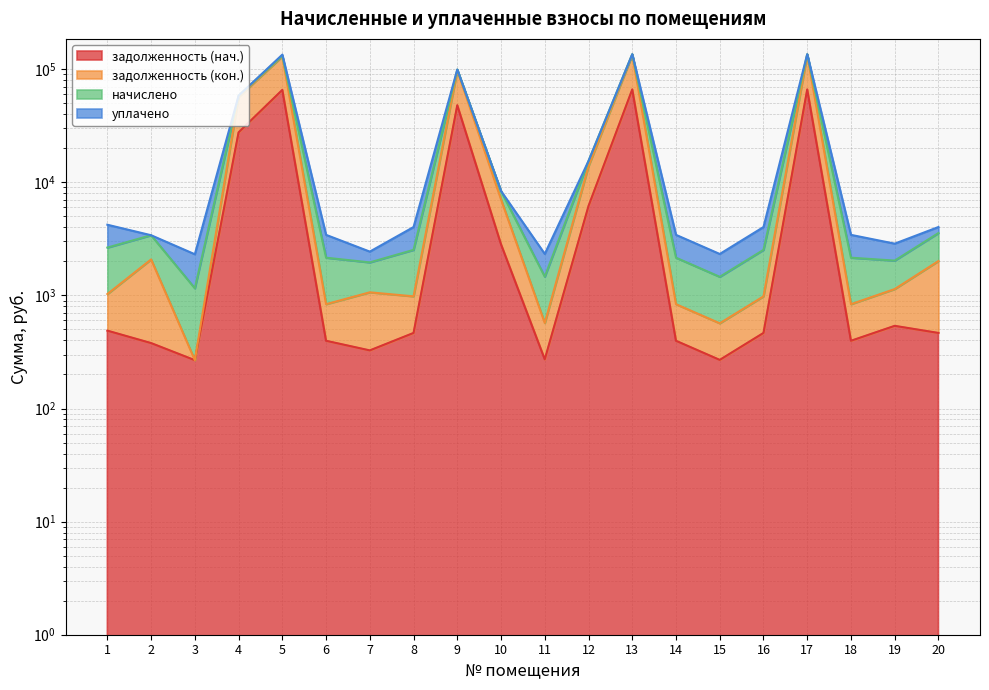

What is the value of the задолженность (нач.) point at the 13th from the left?

66246.7